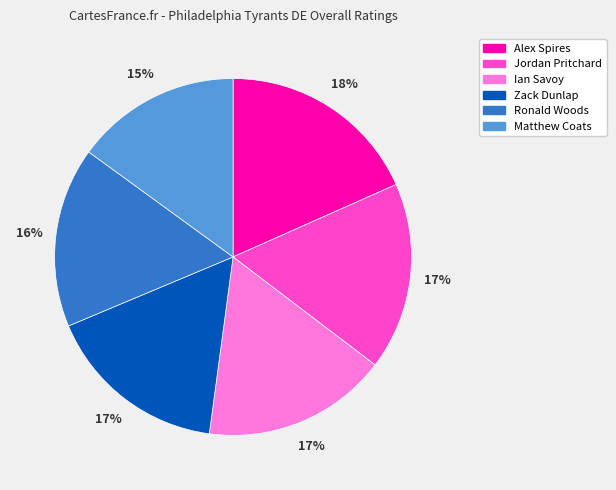

Combined, do Matthew Coats and Alex Spires account for over 50%?

No